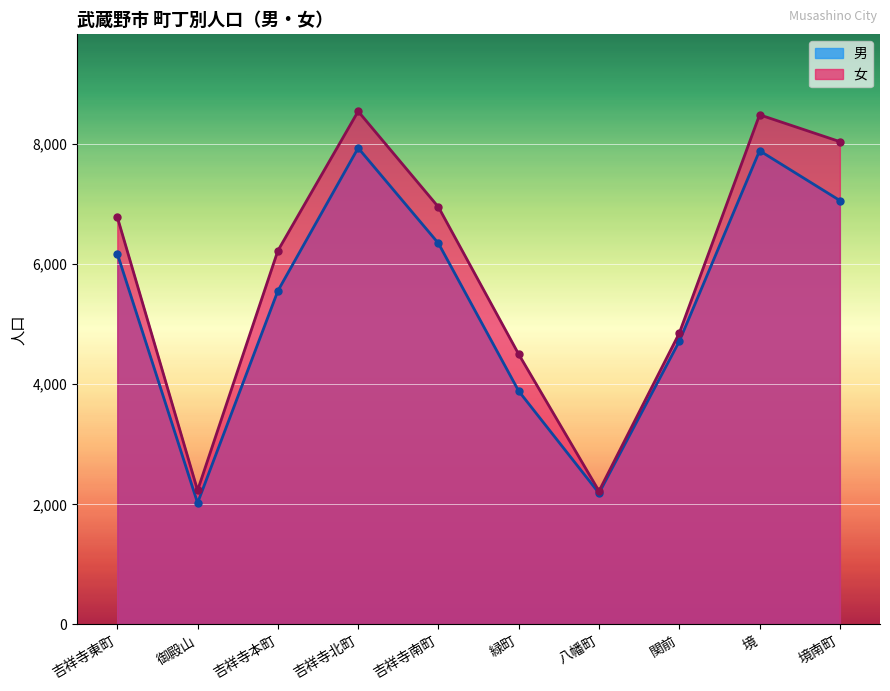

True or false: 女 has more than 0 interior local peaks.

True